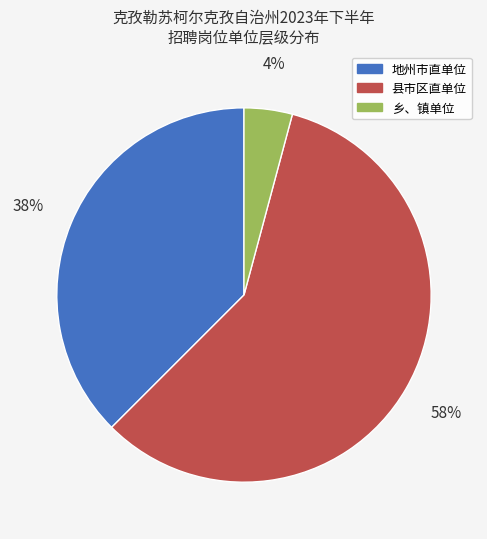

Which category has the biggest portion of the pie?

县市区直单位